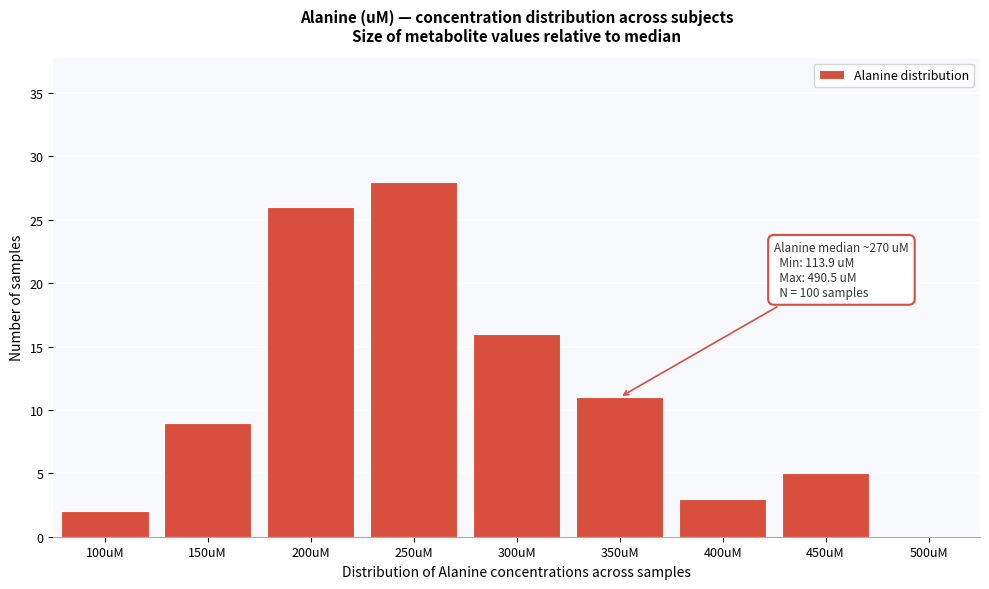

Reading right to left, extract all data points from this chart.

500uM=0	450uM=5	400uM=3	350uM=11	300uM=16	250uM=28	200uM=26	150uM=9	100uM=2